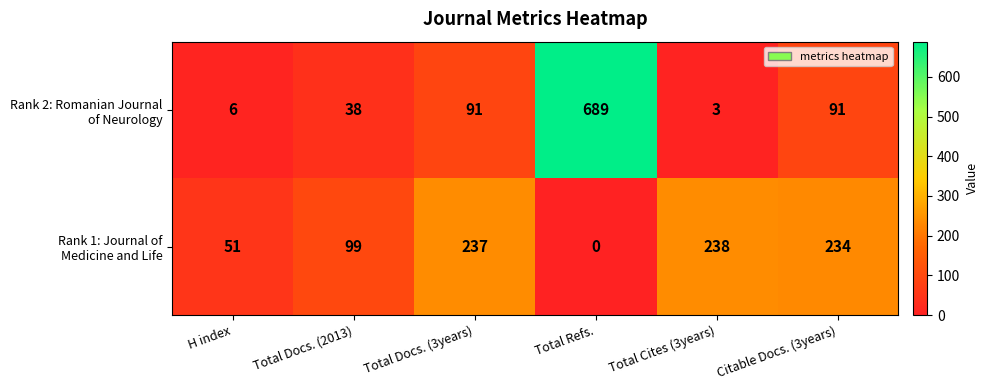

What is the spread (max minus min) of values at Total Docs. (3years)?

146